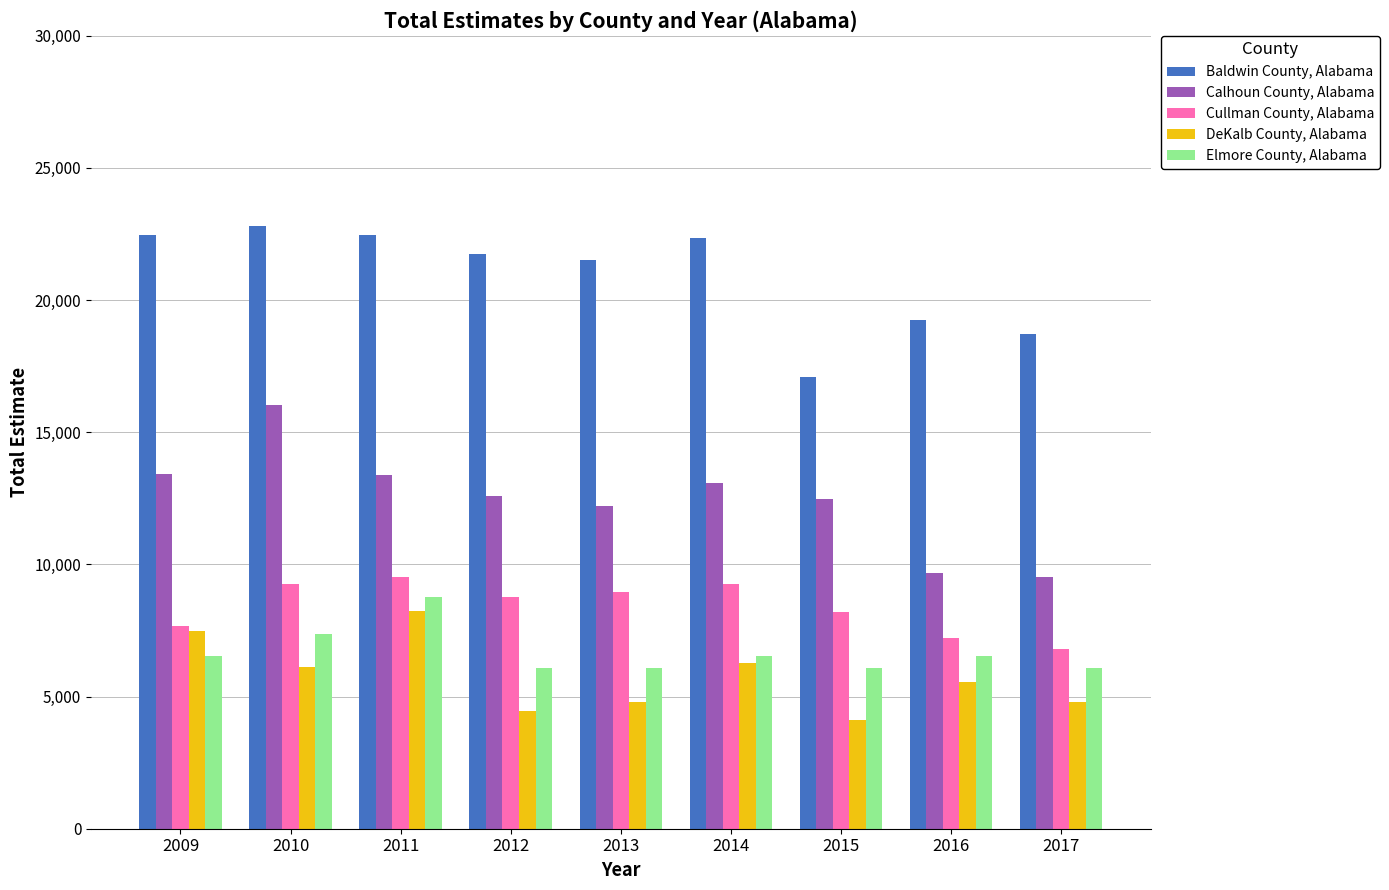

Is the value of Baldwin County, Alabama at 2015 greater than the value of Cullman County, Alabama at 2010?

Yes